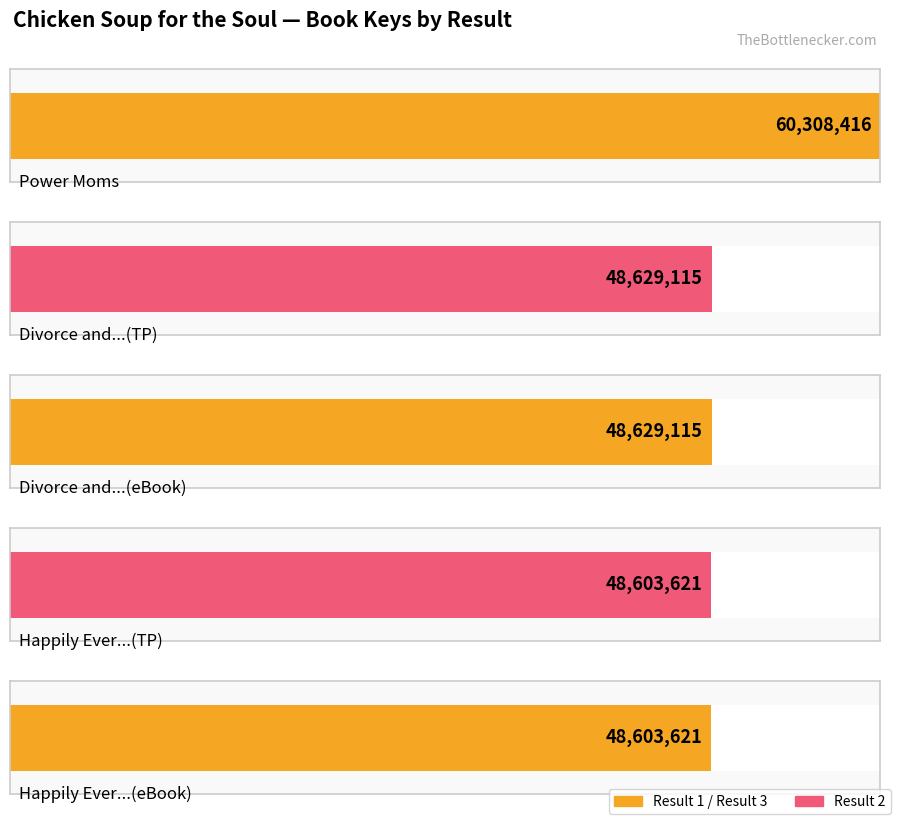

Where does the data first go above 48629115?

1